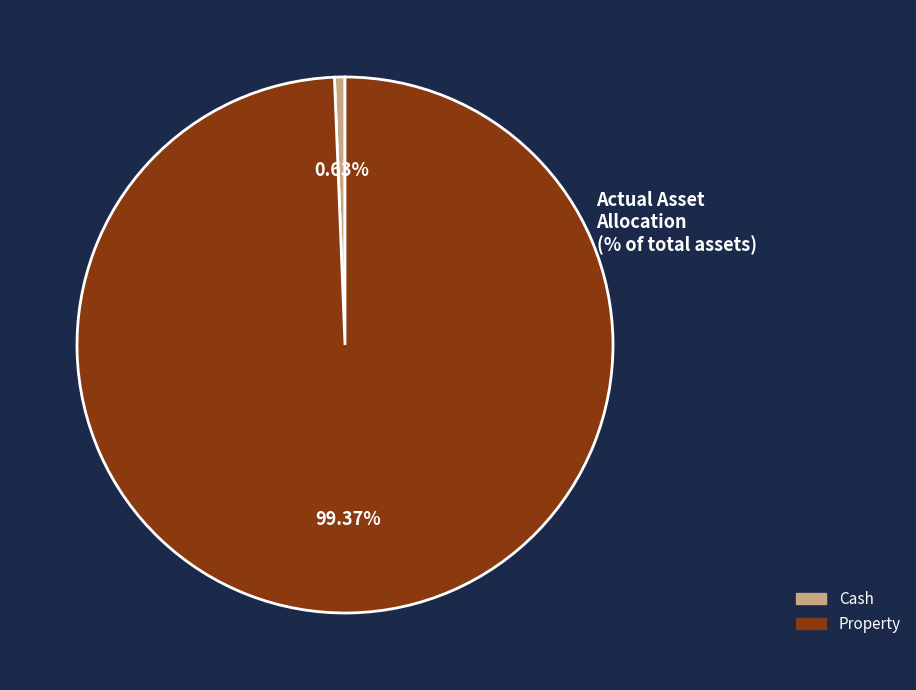

To the nearest percent, what is the combined percentage of Property and Cash?

100%